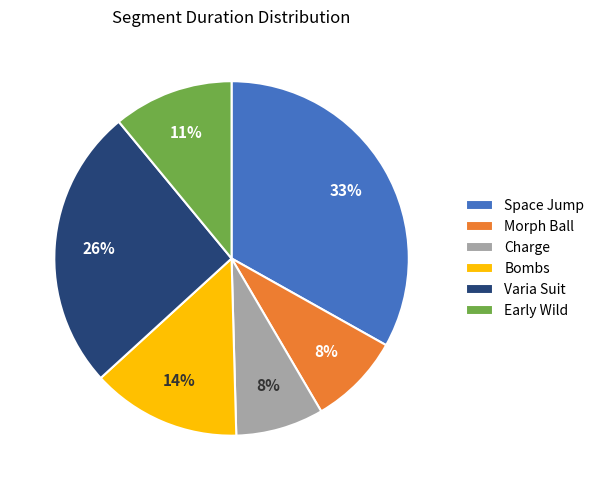

Combined, do Charge and Morph Ball account for over 50%?

No